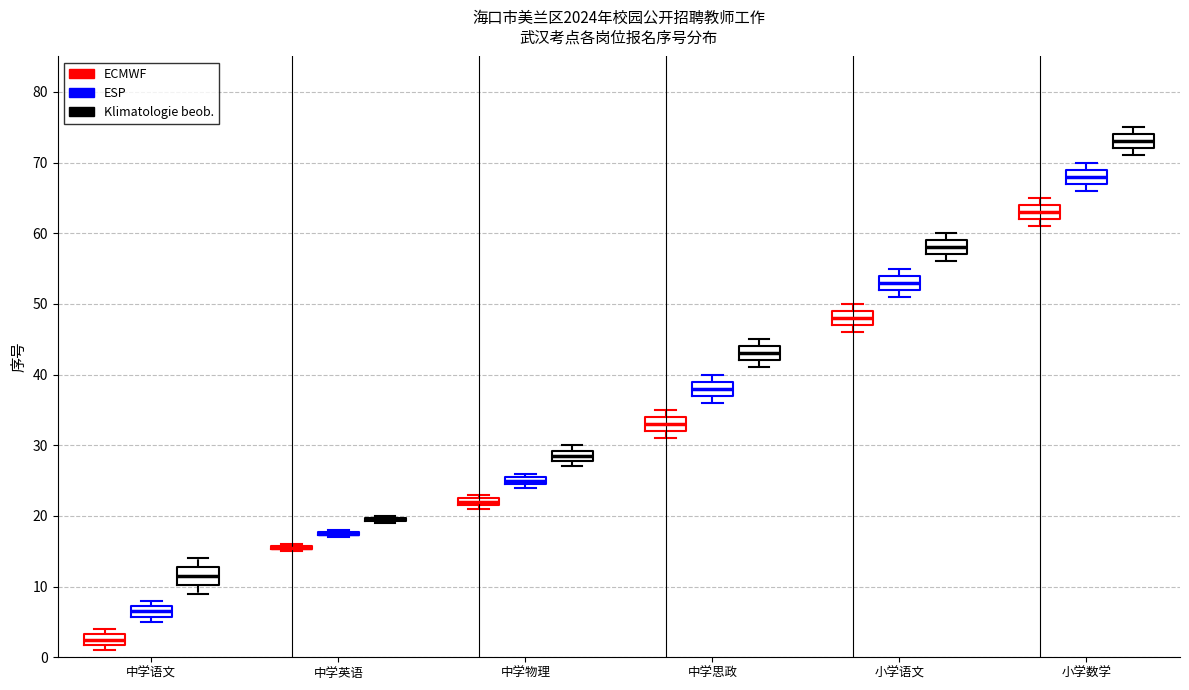

Where is the upper edge of the box for 中学物理 (ESP) on the y-axis? The values are not printed on the chart, so give them approximately, as read against the axis.

26